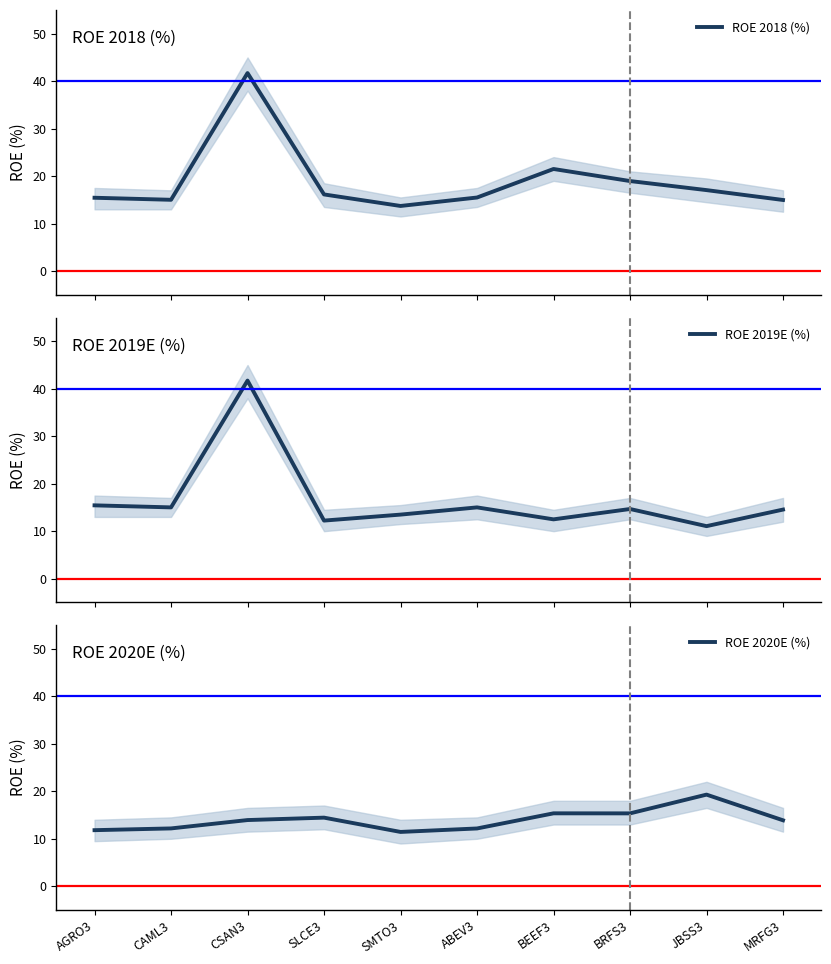

What is the label of the 9th point from the right?

CAML3